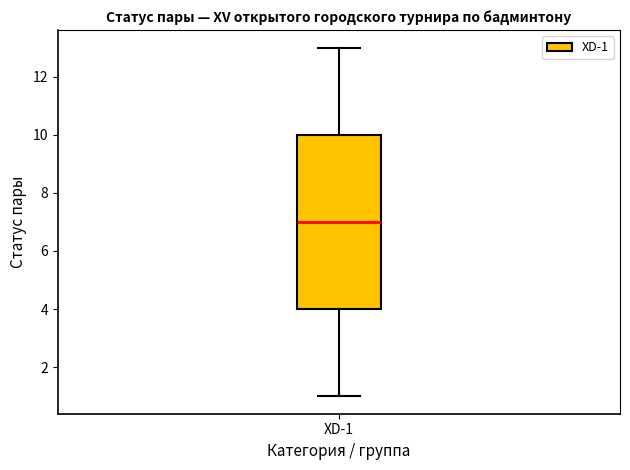

Read this box plot against the y-axis: the position of the median line, the range covered by the box, and the ends of both whiskers. The values are not printed on the chart, so give them approximately, as read against the axis.

median 7, box 4 to 10, whiskers 1 to 13